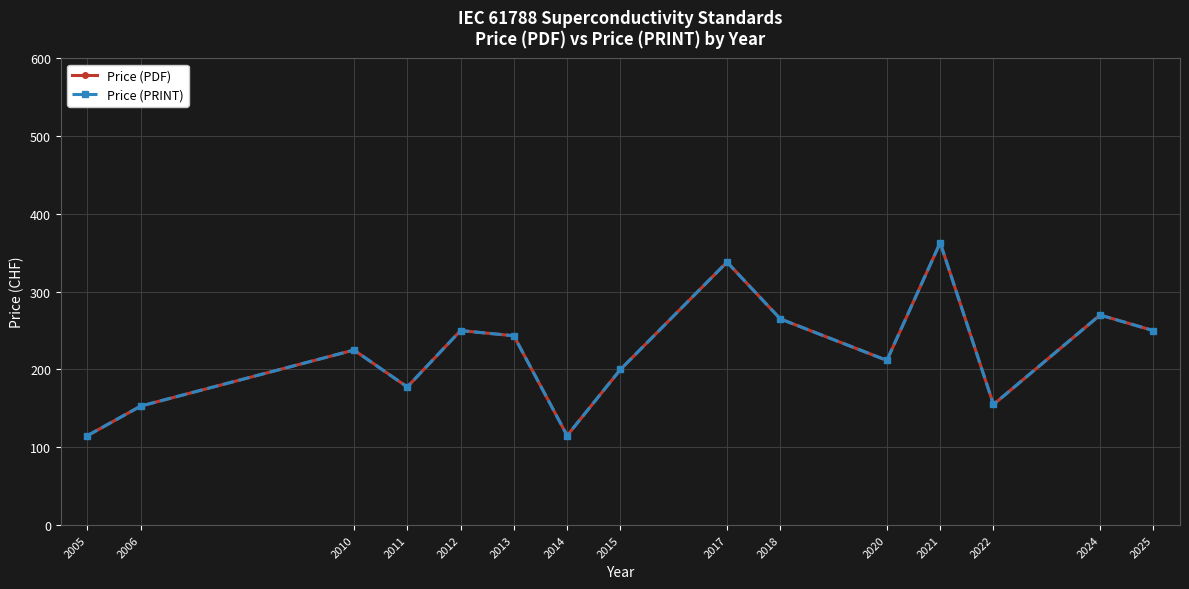

Where is the first local maximum for Price (PRINT)?

2010